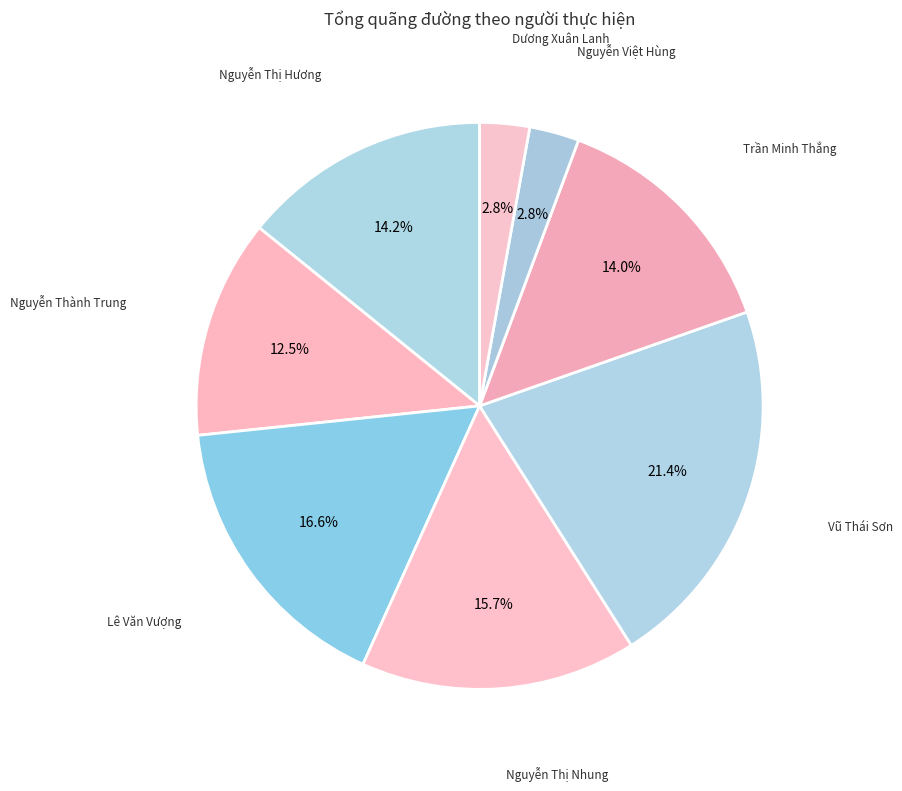

What is the ratio of the value at Nguyễn Thị Nhung to the value at Lê Văn Vượng?

0.9